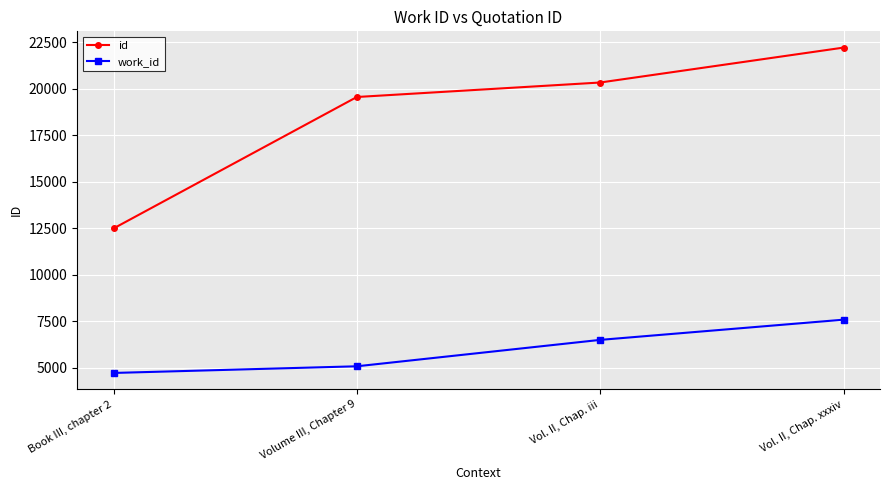

How many categories are shown in the chart?

4